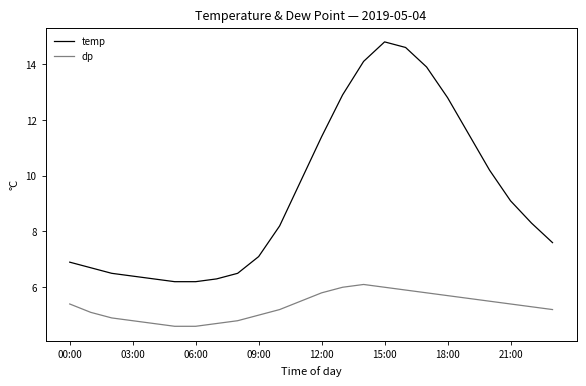

True or false: temp and dp cross at least once.

False